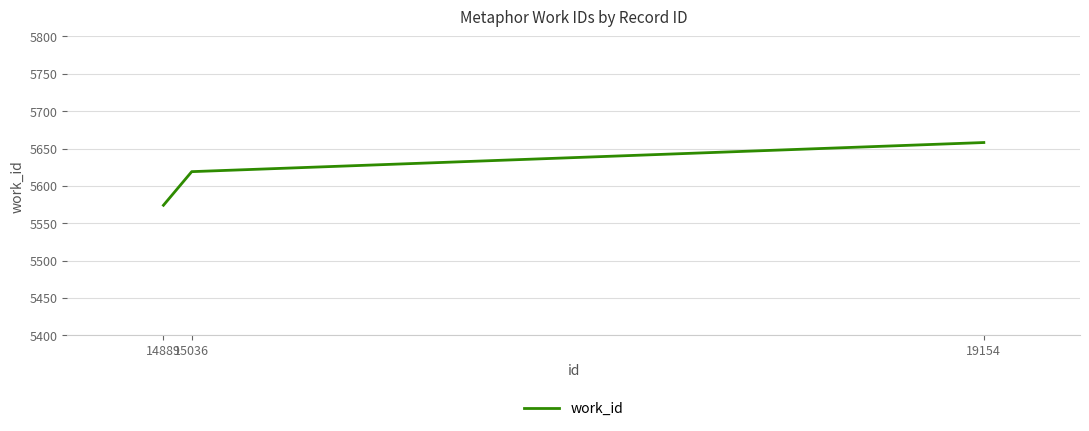

List the labels in order of value, largest first.

19154, 15036, 14889